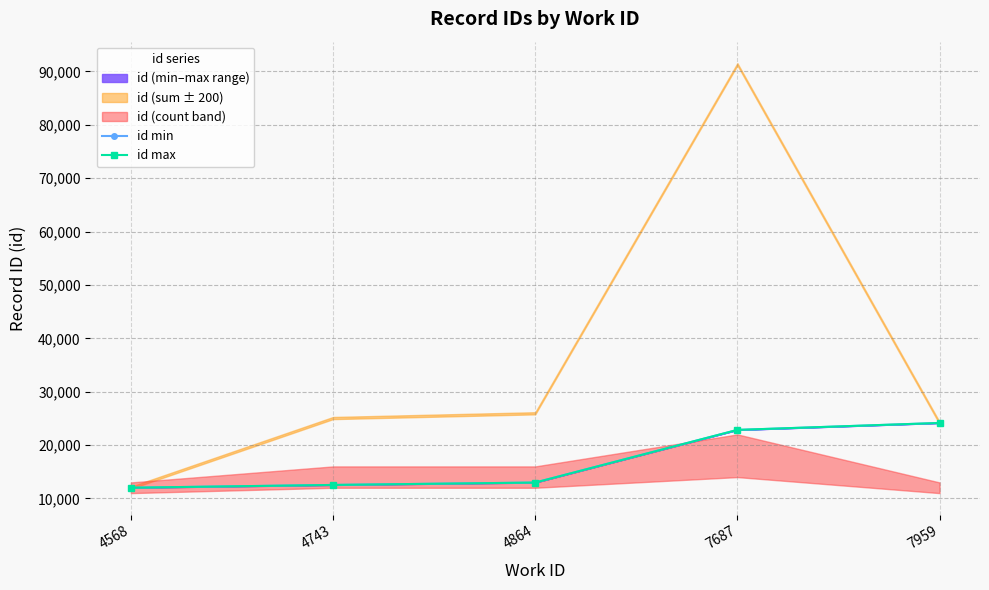

Is this an area chart (filled region under the line)?

No